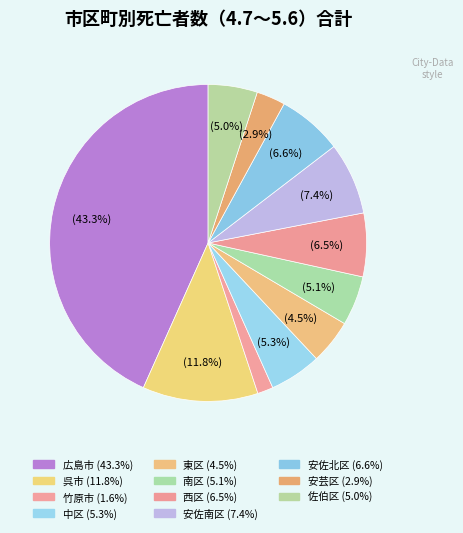

Count the number of slices in the pie.

11